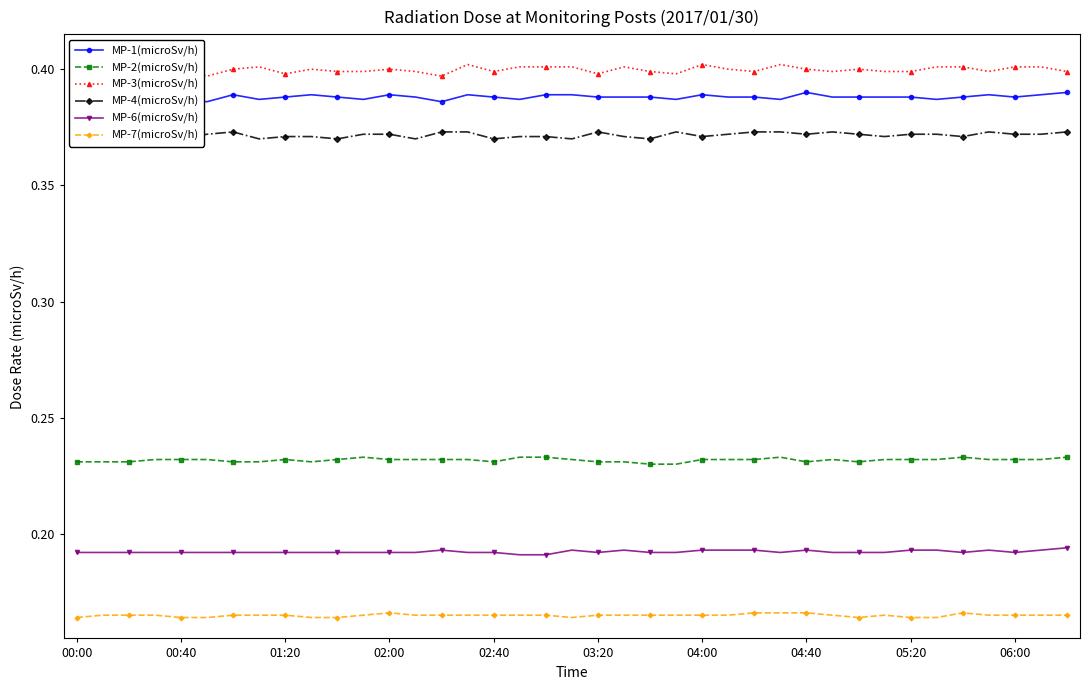

True or false: MP-4(microSv/h) and MP-2(microSv/h) intersect in this chart.

False